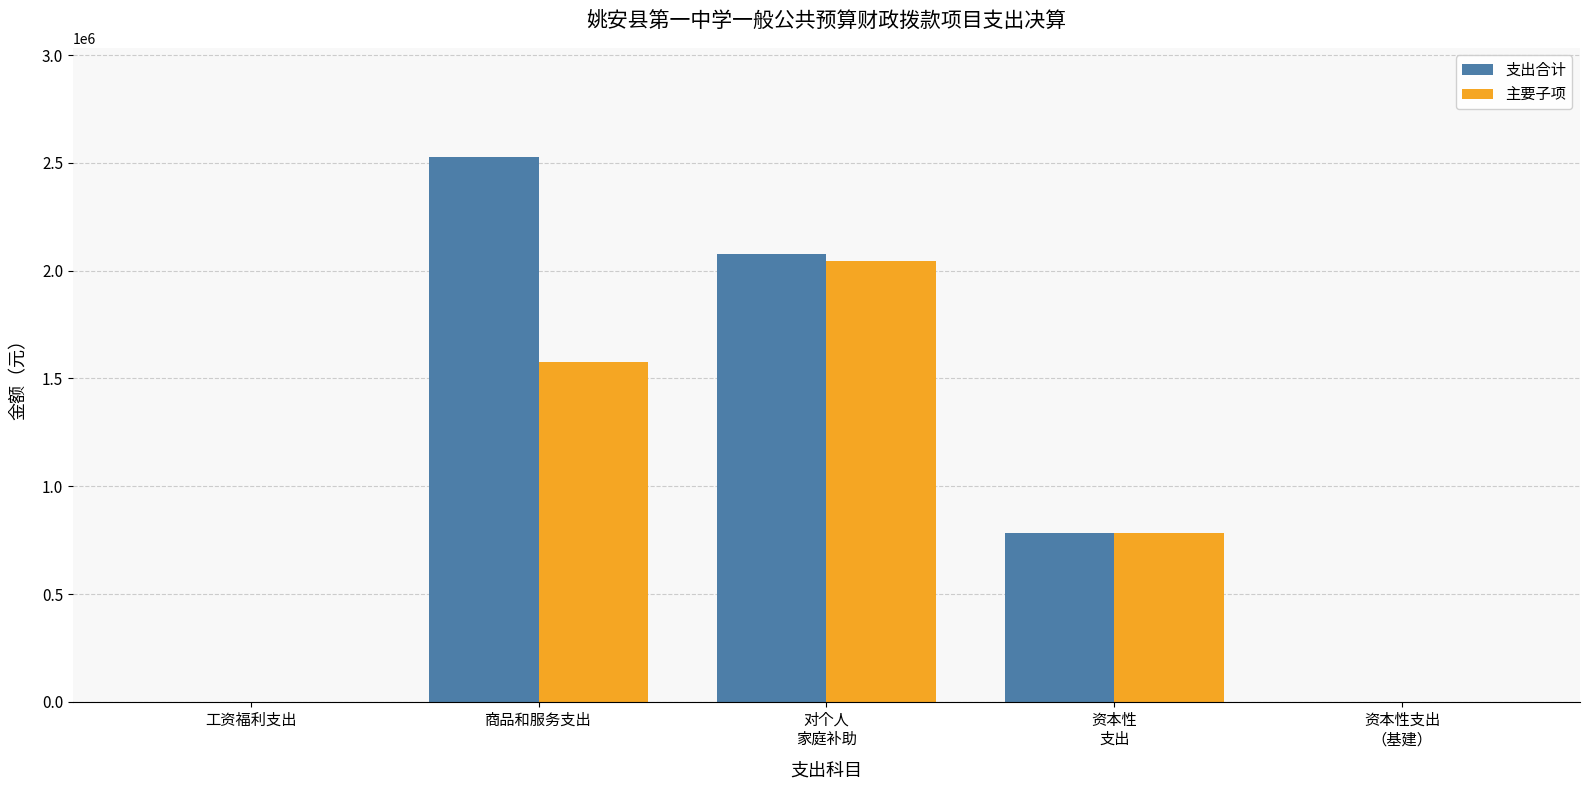

Reading left to right, transcribe all the data shown in this chart.

支出合计: 0.0	2528024.3	2078163.2	782937.7	0.0
主要子项: 0.0	1576239.7	2043163.2	782937.7	0.0